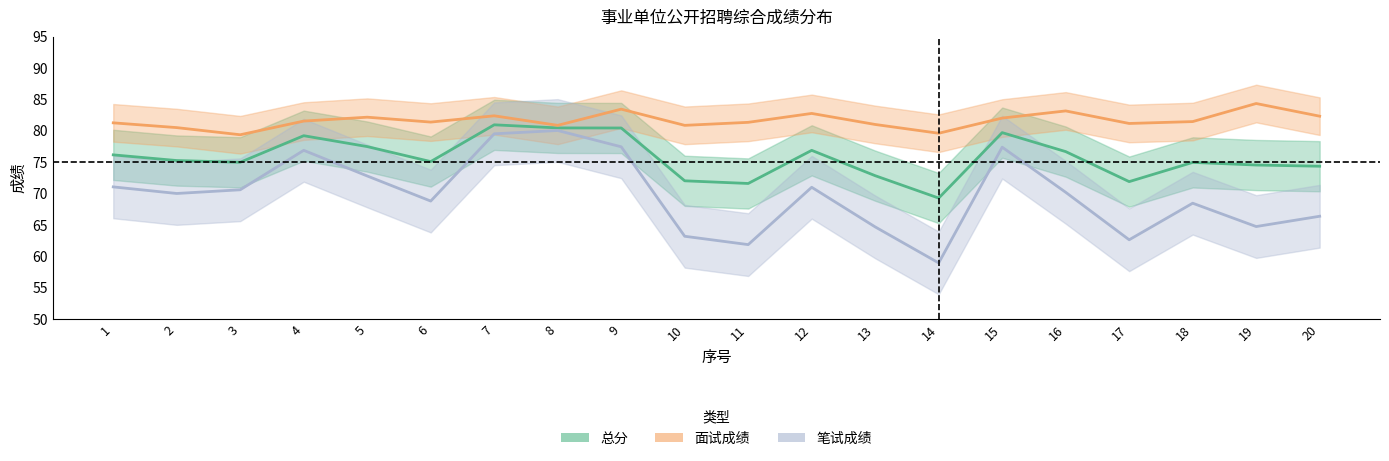

Rank the categories by 面试成绩 value from lowest to highest.

3, 14, 2, 8, 10, 13, 17, 1, 11, 6, 18, 4, 15, 5, 20, 7, 12, 16, 9, 19